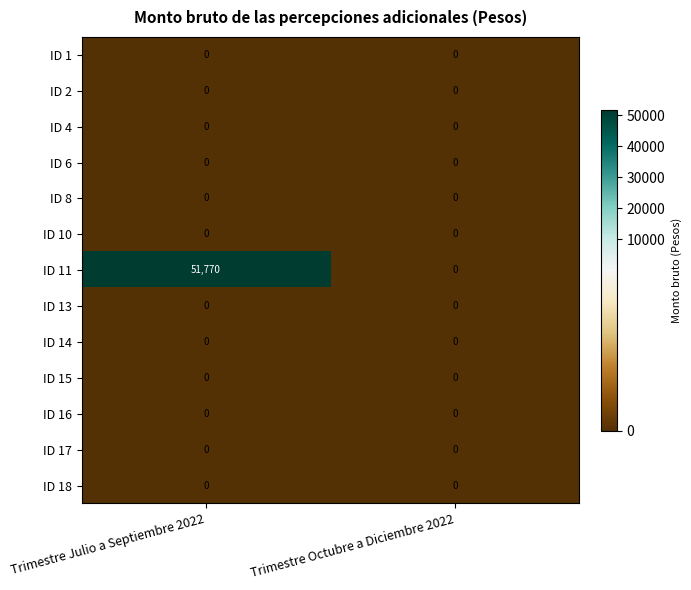

Reading right to left, extract all data points from this chart.

ID 1: Trimestre Octubre a Diciembre 2022=0	Trimestre Julio a Septiembre 2022=0
ID 2: Trimestre Octubre a Diciembre 2022=0	Trimestre Julio a Septiembre 2022=0
ID 4: Trimestre Octubre a Diciembre 2022=0	Trimestre Julio a Septiembre 2022=0
ID 6: Trimestre Octubre a Diciembre 2022=0	Trimestre Julio a Septiembre 2022=0
ID 8: Trimestre Octubre a Diciembre 2022=0	Trimestre Julio a Septiembre 2022=0
ID 10: Trimestre Octubre a Diciembre 2022=0	Trimestre Julio a Septiembre 2022=0
ID 11: Trimestre Octubre a Diciembre 2022=0	Trimestre Julio a Septiembre 2022=51770
ID 13: Trimestre Octubre a Diciembre 2022=0	Trimestre Julio a Septiembre 2022=0
ID 14: Trimestre Octubre a Diciembre 2022=0	Trimestre Julio a Septiembre 2022=0
ID 15: Trimestre Octubre a Diciembre 2022=0	Trimestre Julio a Septiembre 2022=0
ID 16: Trimestre Octubre a Diciembre 2022=0	Trimestre Julio a Septiembre 2022=0
ID 17: Trimestre Octubre a Diciembre 2022=0	Trimestre Julio a Septiembre 2022=0
ID 18: Trimestre Octubre a Diciembre 2022=0	Trimestre Julio a Septiembre 2022=0